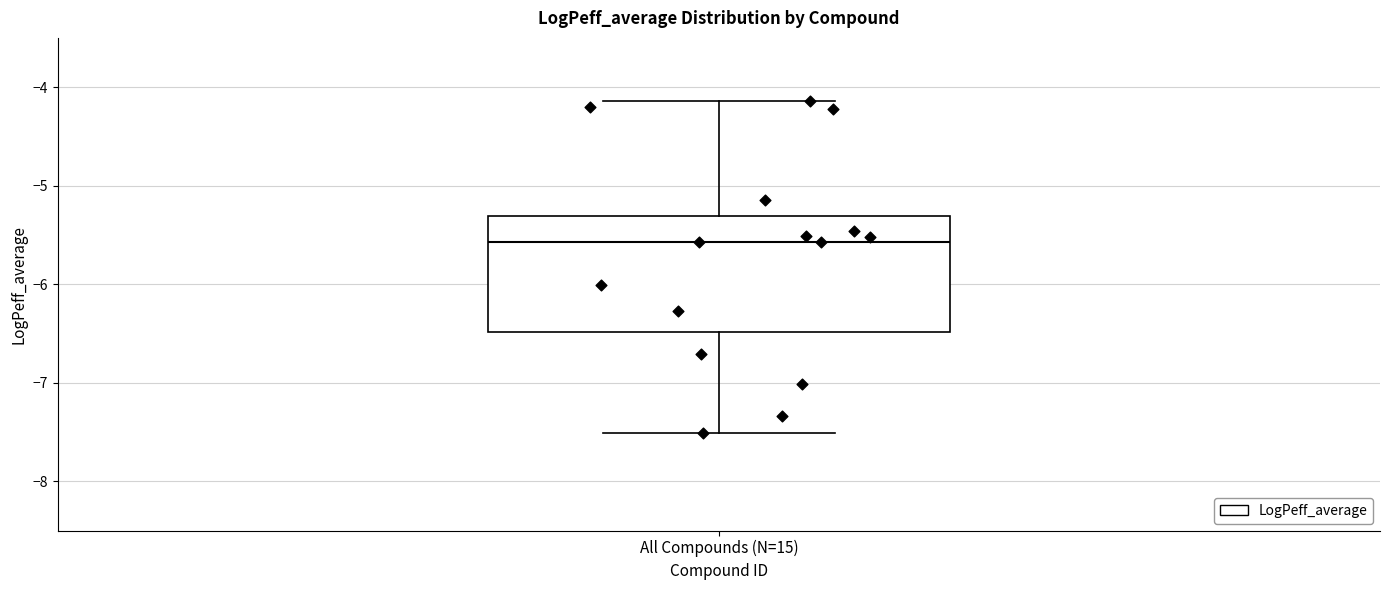

Transcribe this box plot: give where the median line is, the range the box spans, and where the two whiskers end, as read against the y-axis. The values are not printed on the chart, so give them approximately, as read against the axis.

median -5.6, box -6.5 to -5.3, whiskers -7.5 to -4.1